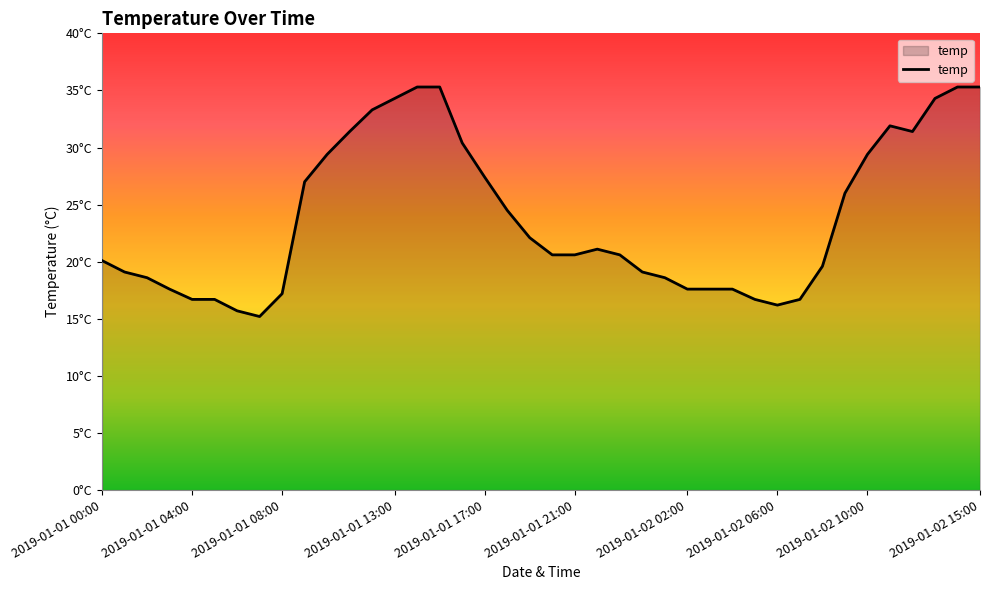

Does the chart display data point markers on the line(s)?

No